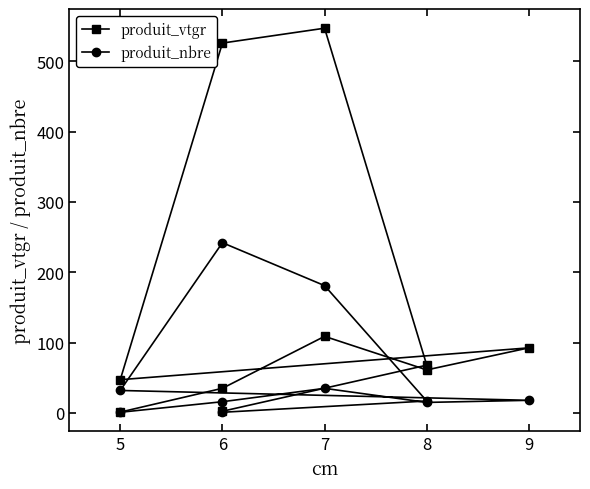

What is the difference between the second highest and second lowest values in the produit_vtgr series?

523.3